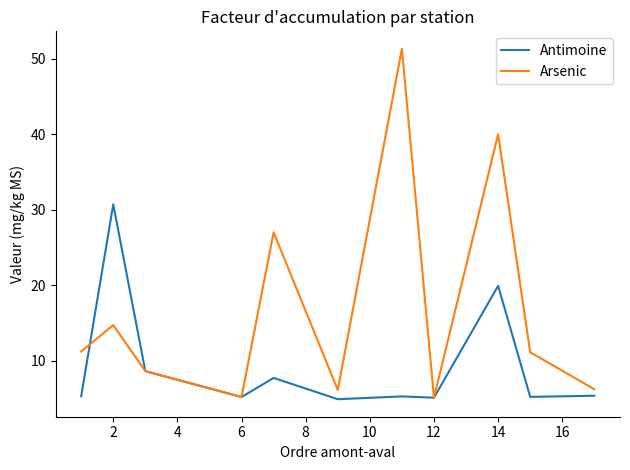

List the series in order of their overall mean, highest first.

Arsenic, Antimoine